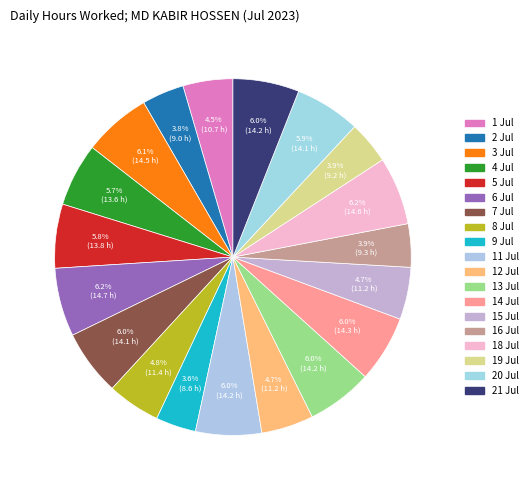

Is 13 Jul the majority of the pie?

No